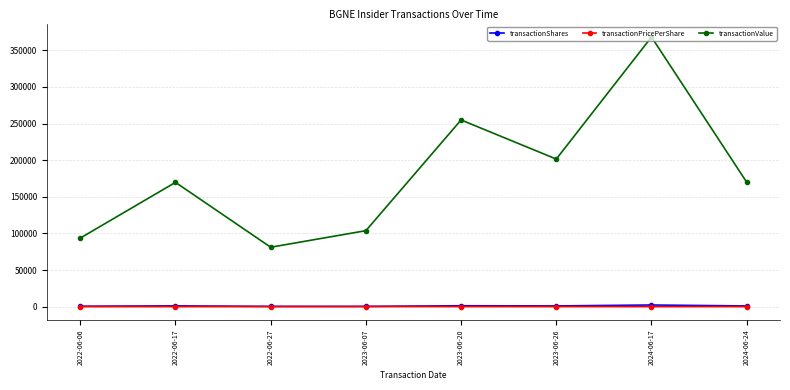

What position from the left is 2024-06-17?

7